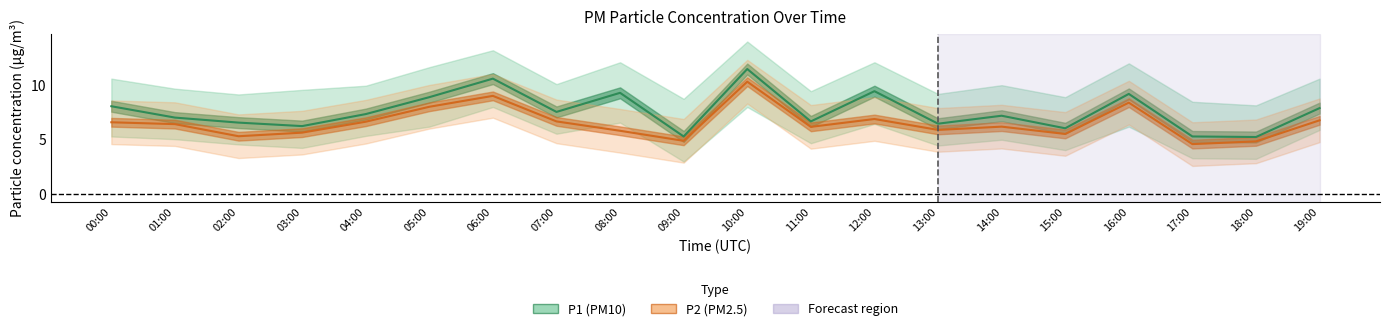

What is the maximum value for P2_upper?

12.3